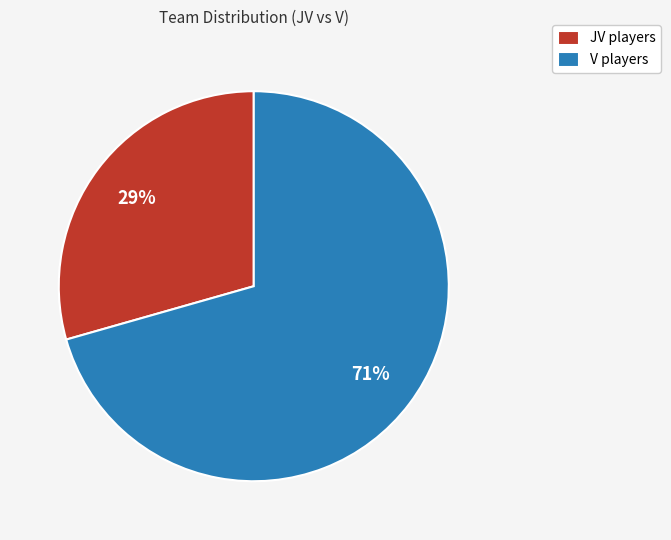

What is the largest slice in the pie chart?

V